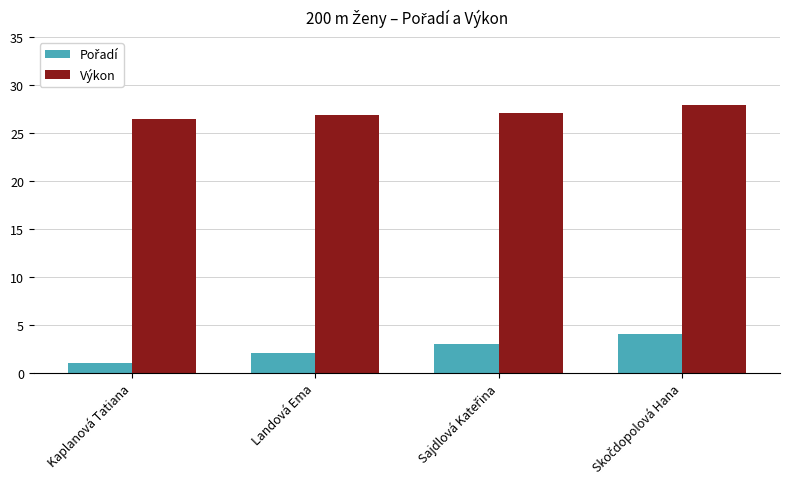

What is the value of the Výkon bar at the 4th from the left?

27.9